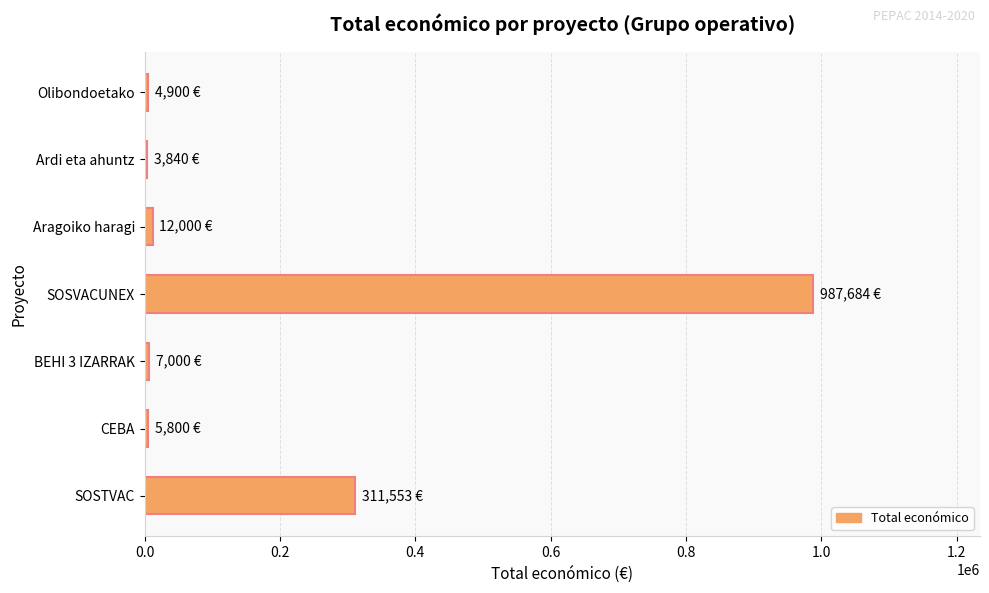

What is the difference between the second highest and minimum values?

307713